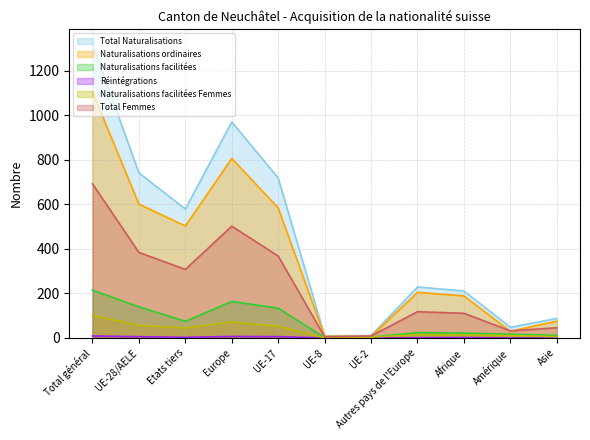

At which label is Naturalisations ordinaires closest to 555?

UE-17